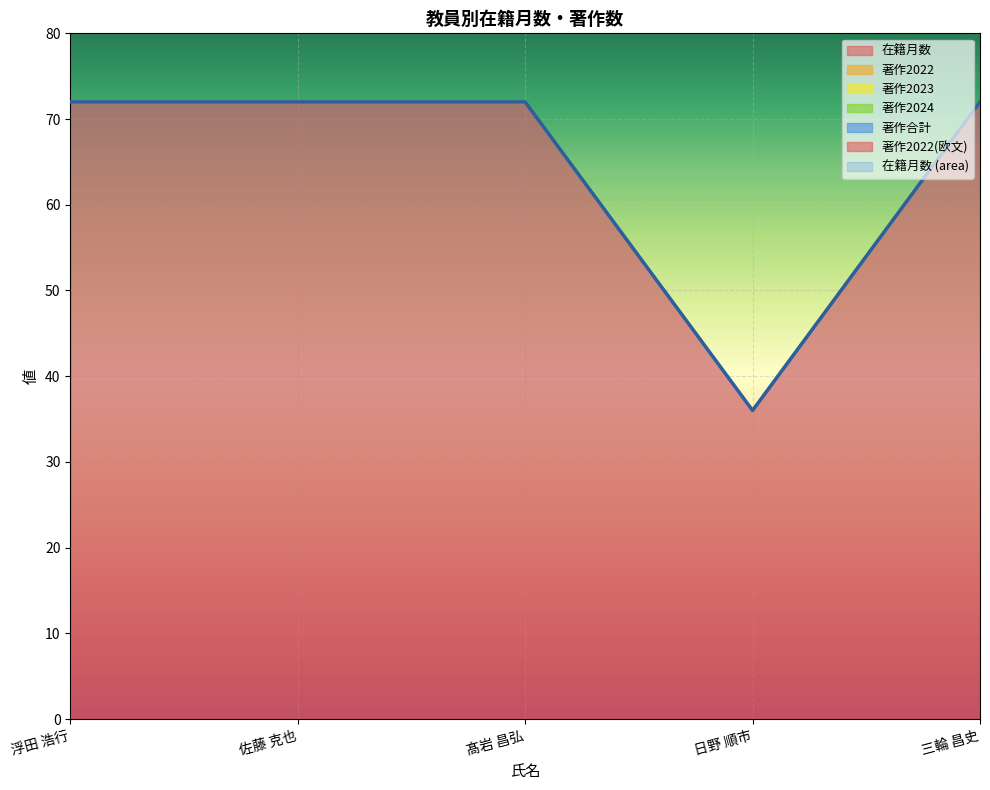

Is it true that 著作2022(欧文) equals 0 at 佐藤 克也?

True